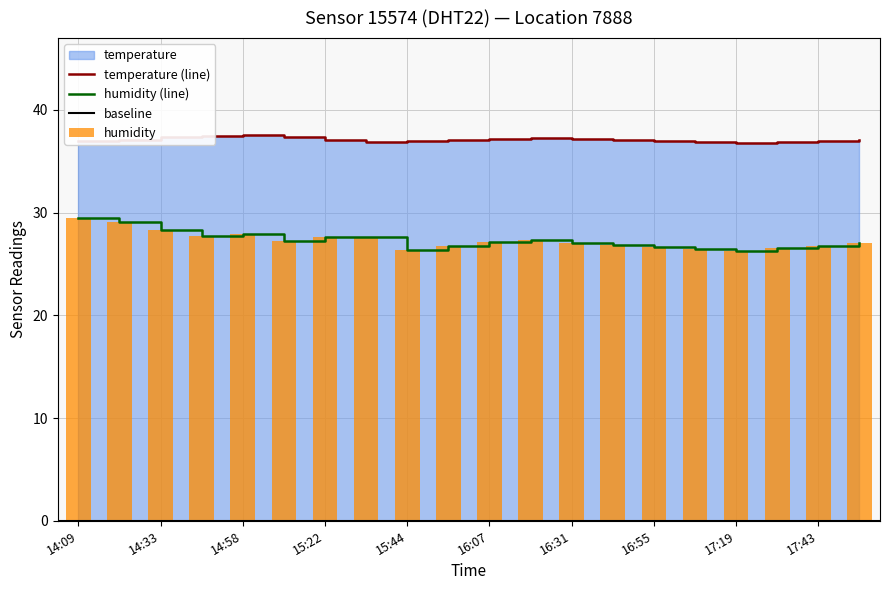

What is the difference between the highest and lowest values at 15:34?

9.3